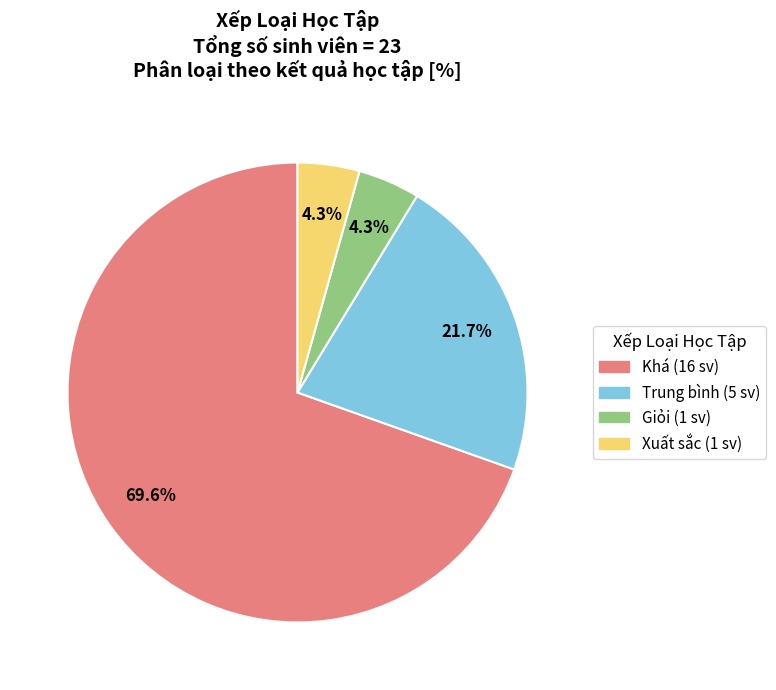

Is there any slice that represents more than half of the pie?

Yes